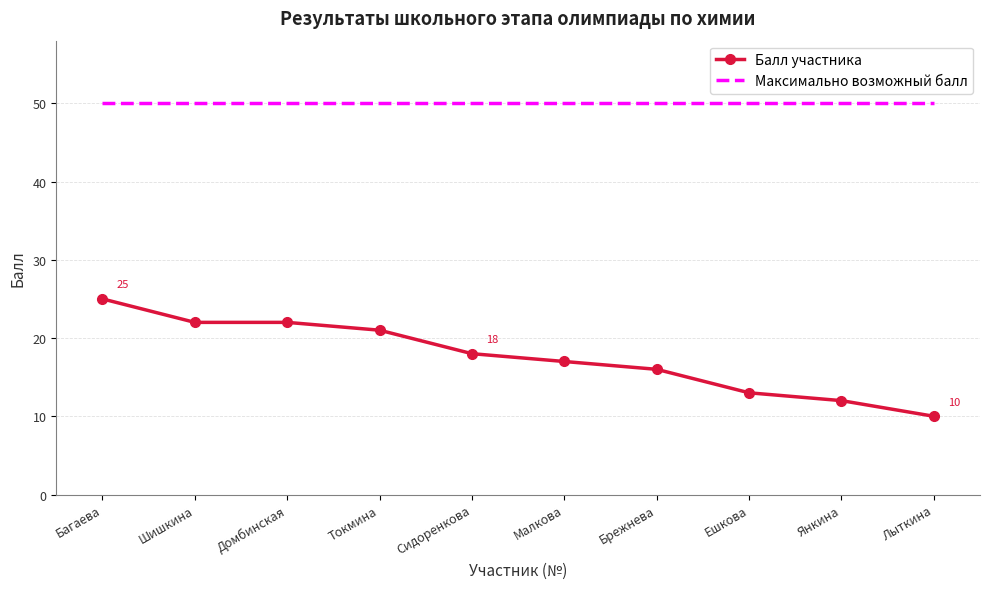

Reading right to left, transcribe all the data shown in this chart.

Балл участника: 10	12	13	16	17	18	21	22	22	25
Максимально возможный балл: 50	50	50	50	50	50	50	50	50	50